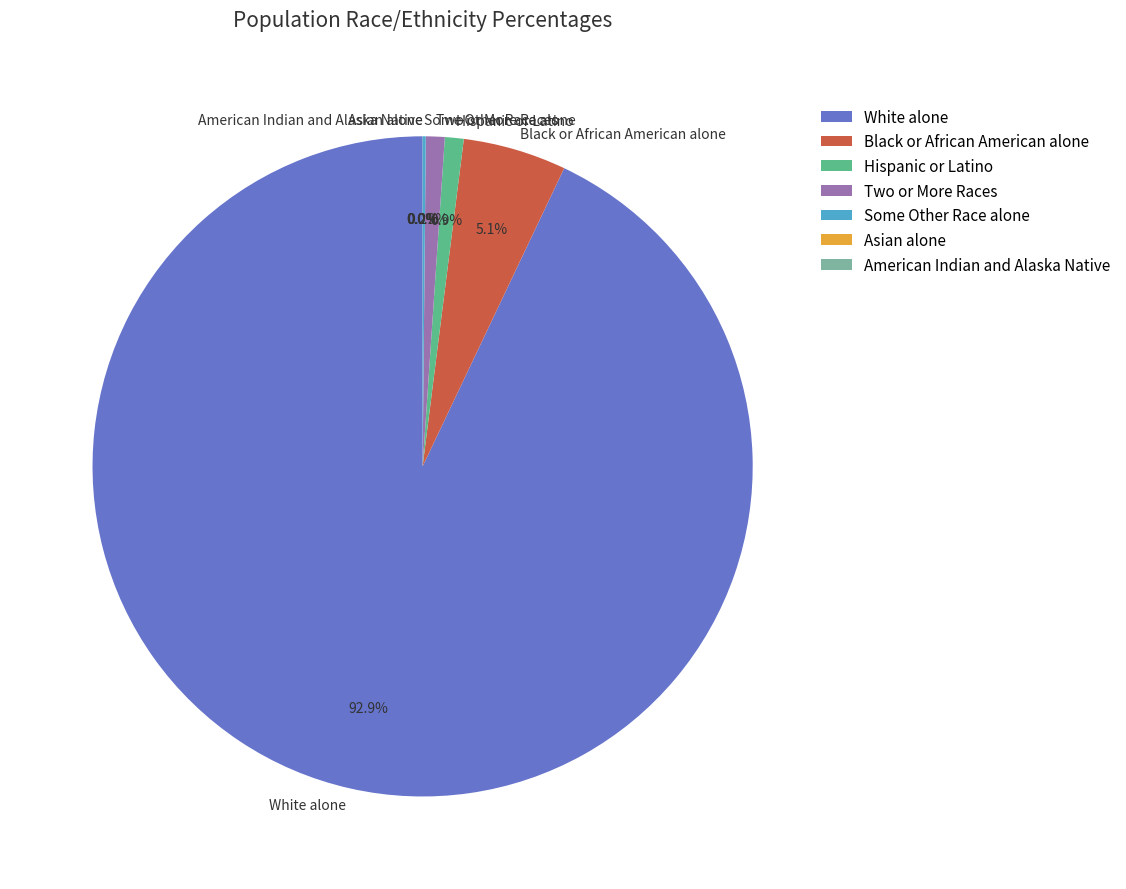

Count the number of slices in the pie.

7